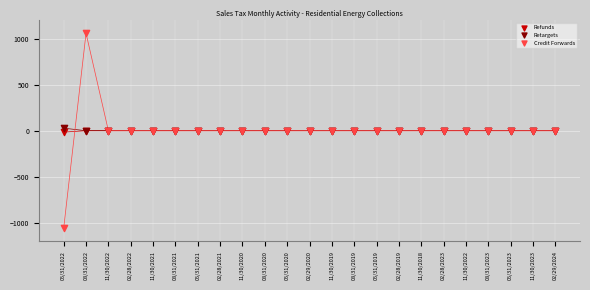

Which series contains the lowest Y value?

Credit Forwards